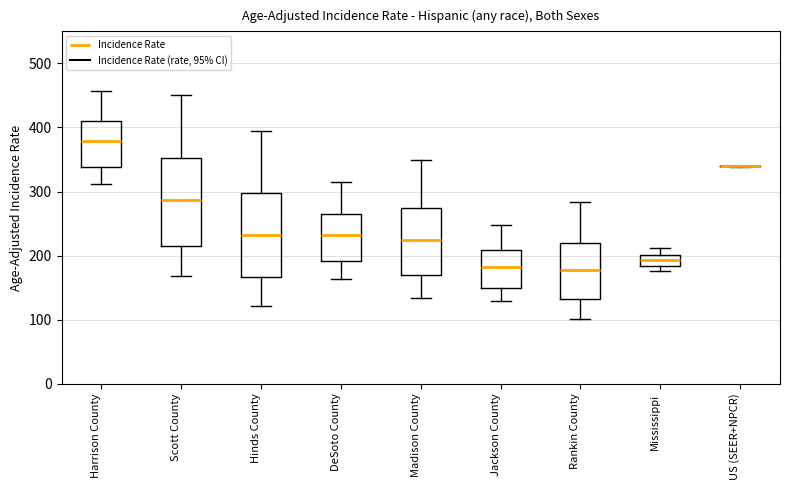

Where is the lower edge of the box for Rankin County on the y-axis? The values are not printed on the chart, so give them approximately, as read against the axis.

130